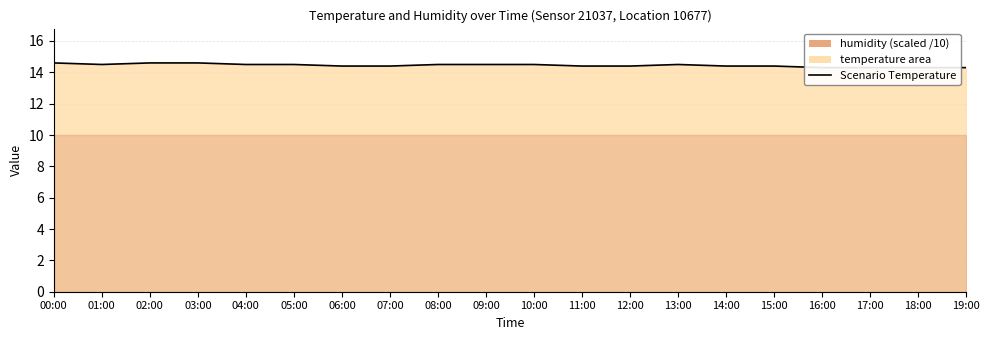

How many lines are shown in the chart?

1